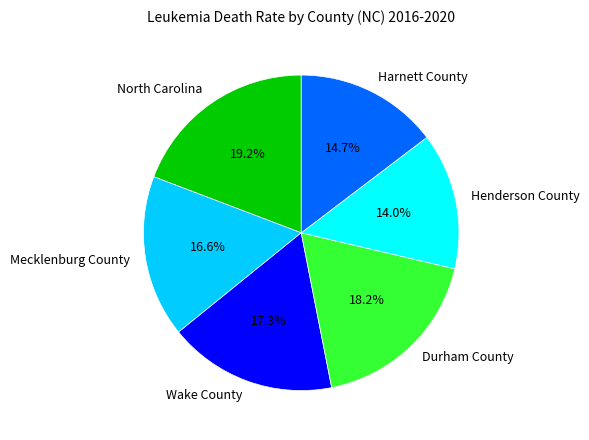

Is there a majority slice in this chart?

No